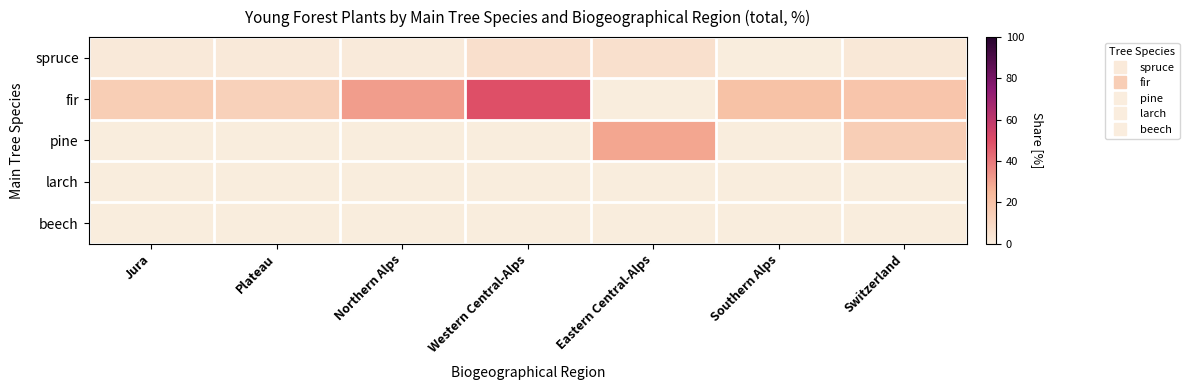

Which series has the widest spread of values?

fir